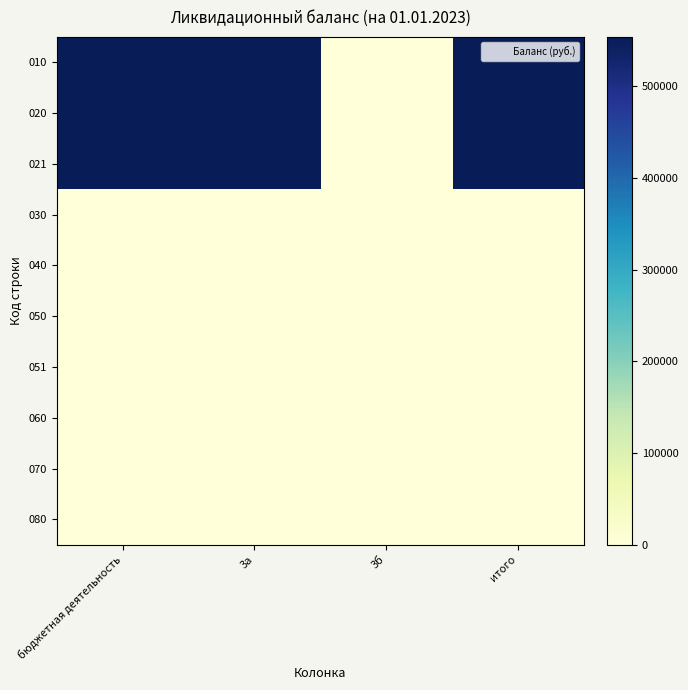

Which label corresponds to the smallest value in the chart?

3б